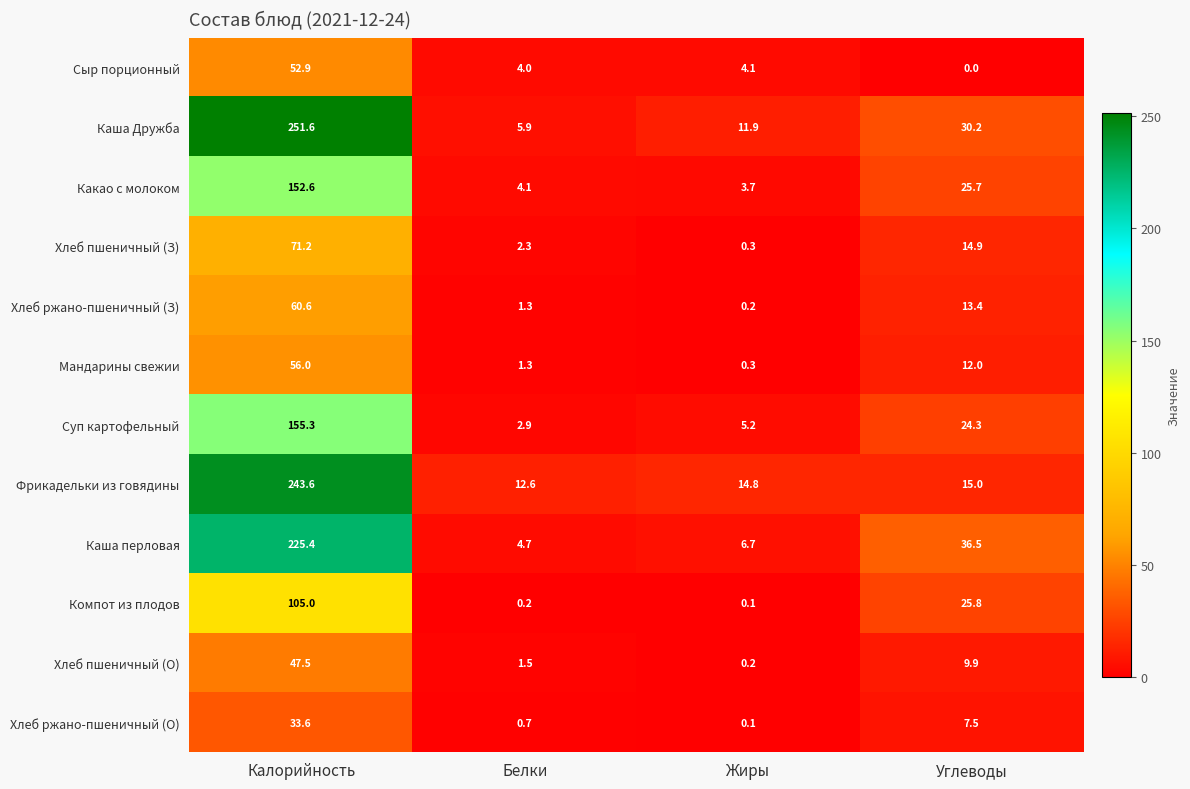

At which label does Компот из плодов reach its peak?

Калорийность